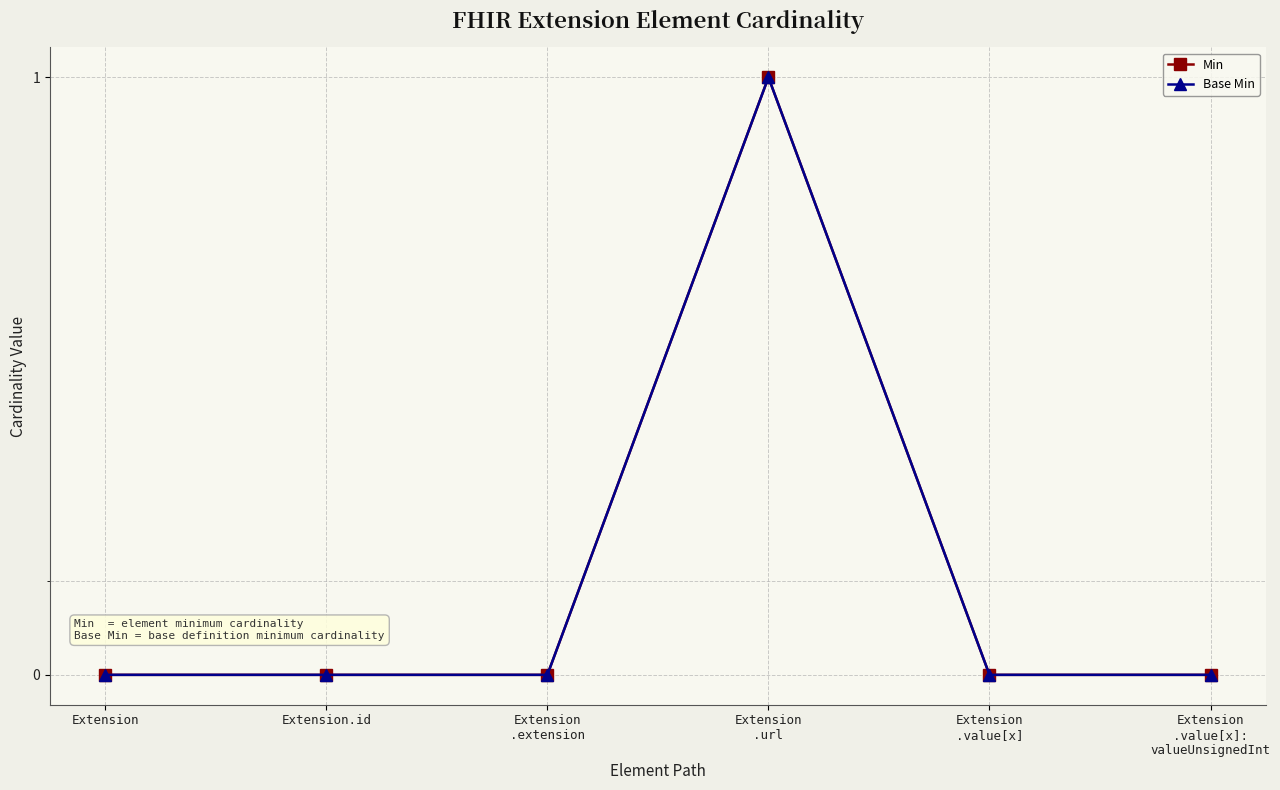

True or false: Min and Base Min cross at least once.

False